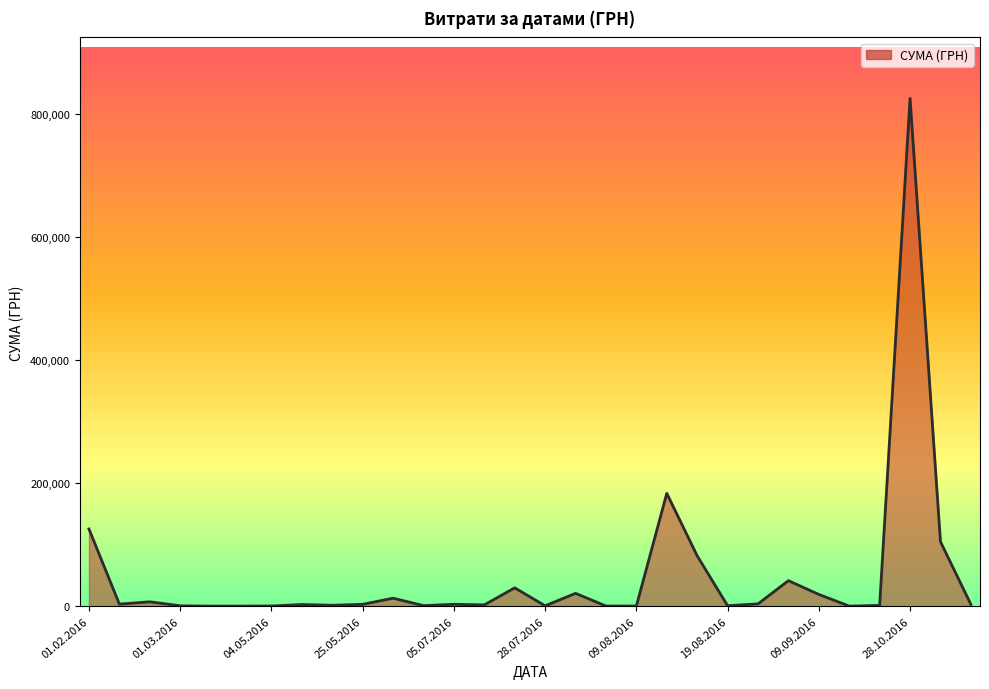

How many lines are shown in the chart?

1